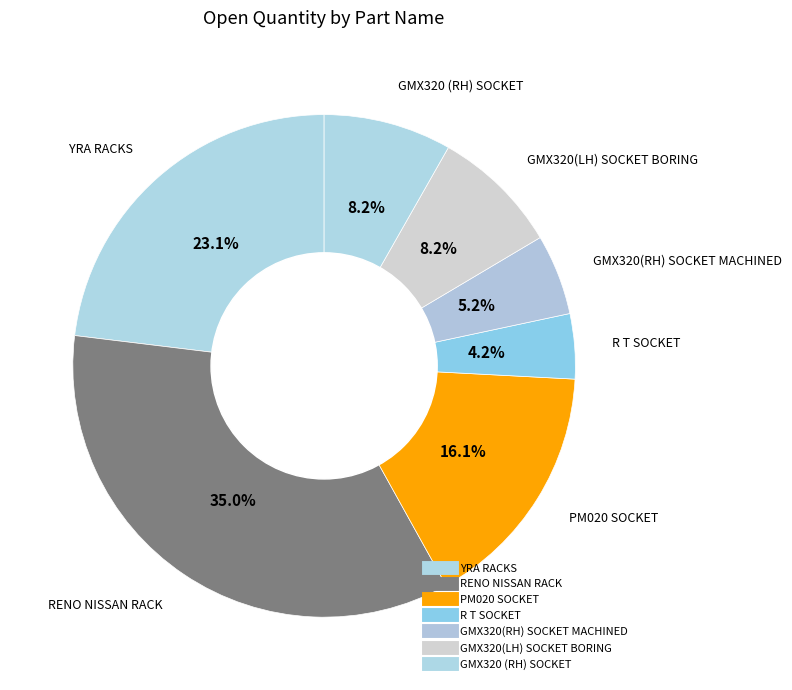

To the nearest percent, what percentage of the pie is GMX320(LH) SOCKET BORING?

8%